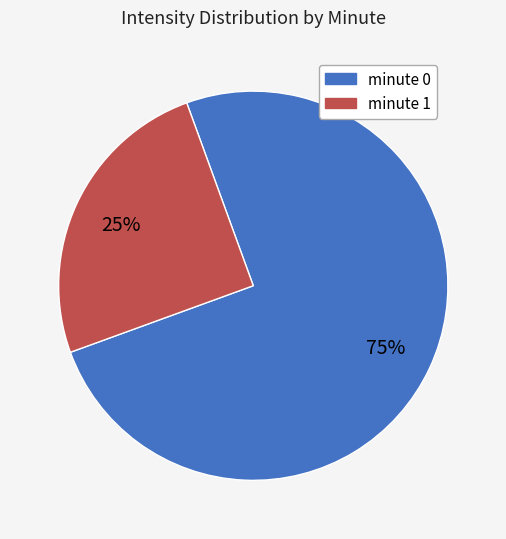

What is the ratio of the value at minute 0 to the value at minute 1?

3.0